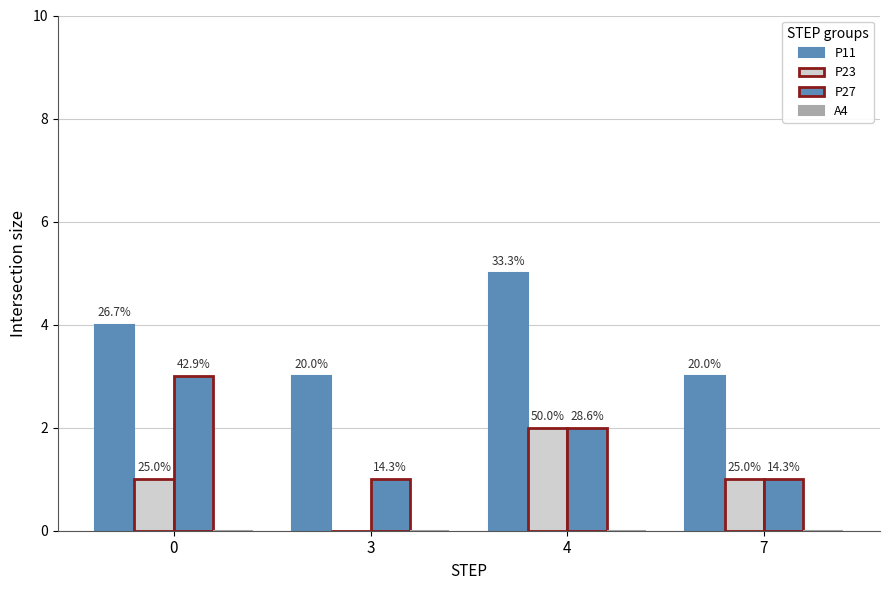

Does the chart contain stacked bars?

No